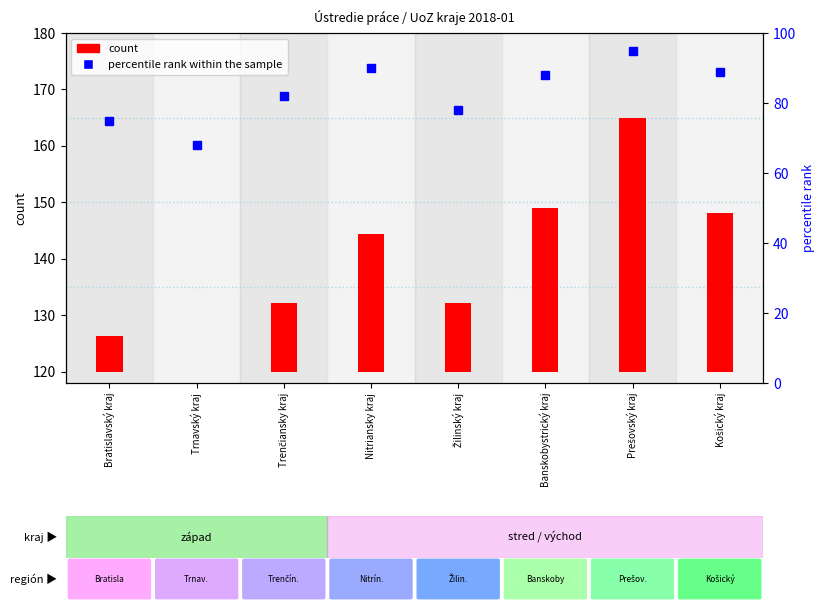

At which category does the chart reach its peak across all series?

Prešovský kraj